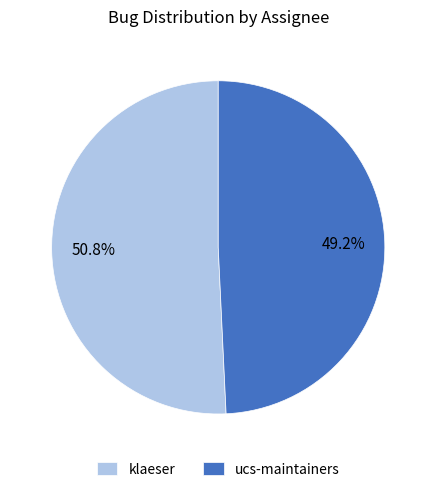

Count the number of slices in the pie.

2